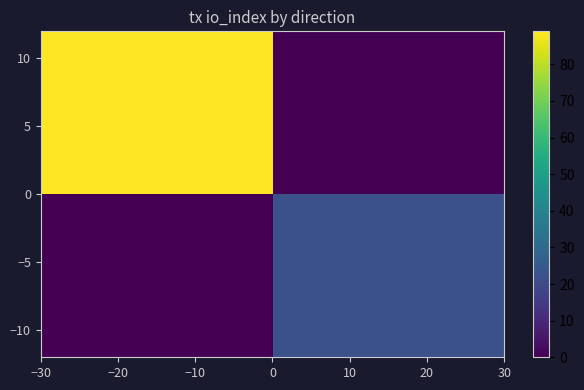

How many categories are shown in the chart?

2